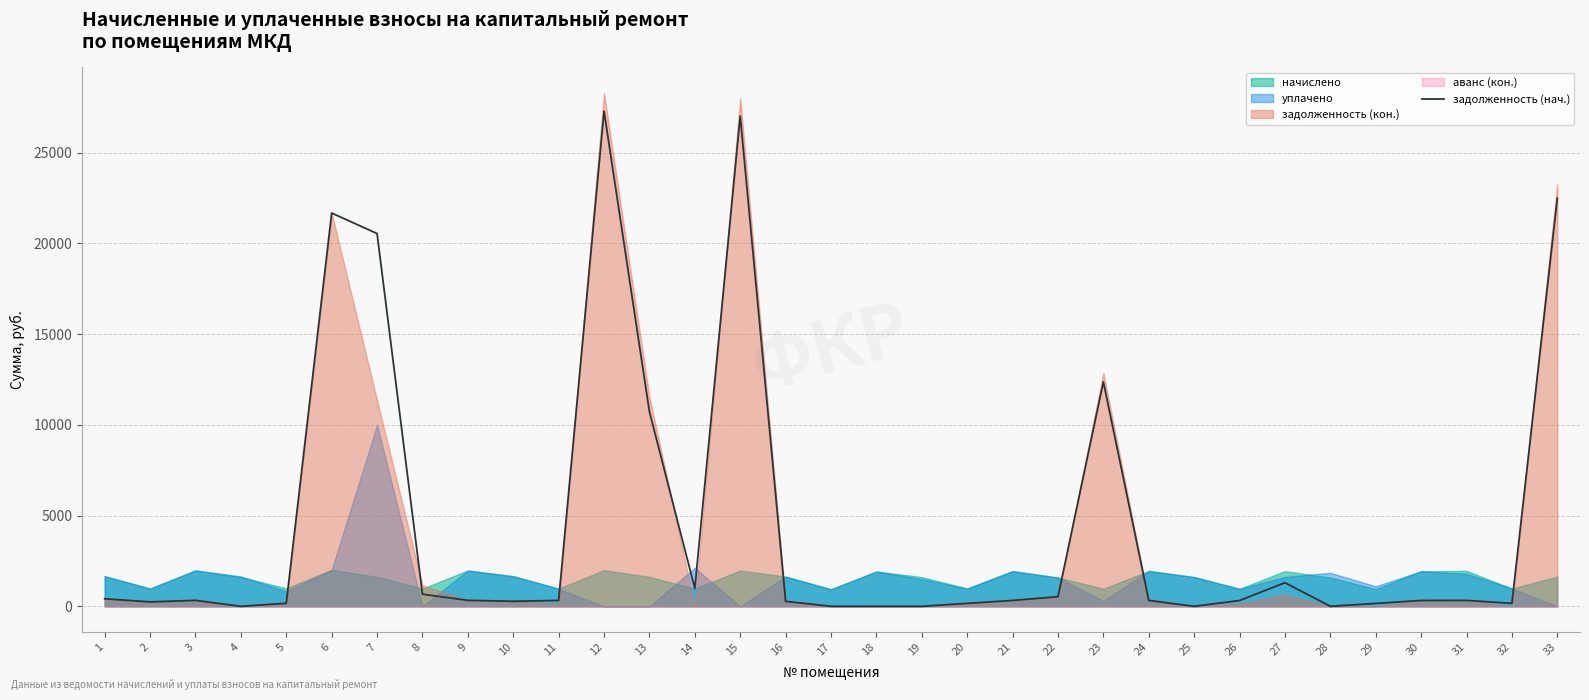

What is the average value?

4545.6